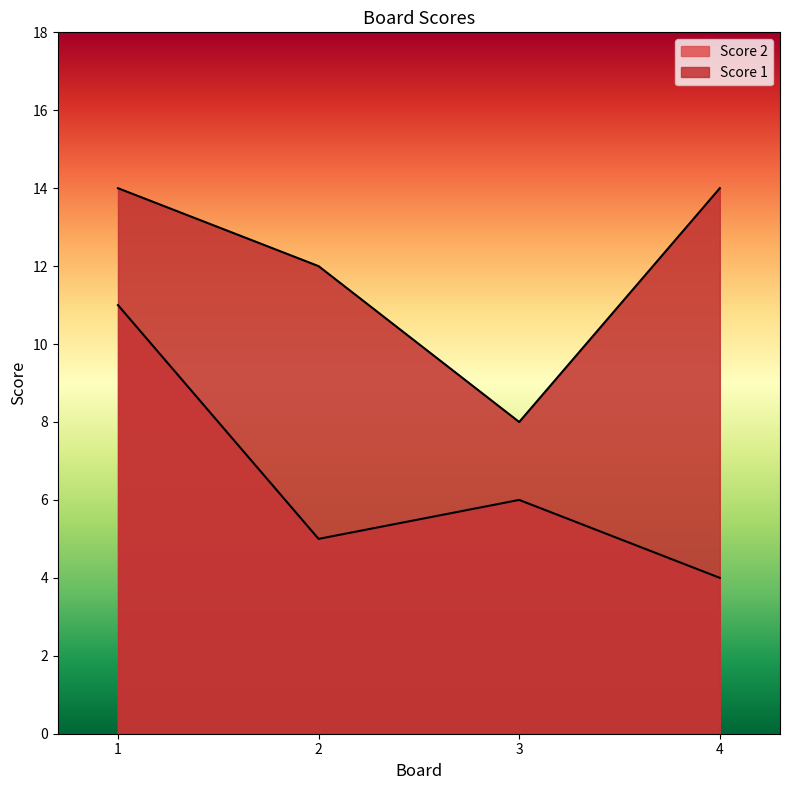

True or false: Score 1 has a value of 8 at 3.

True